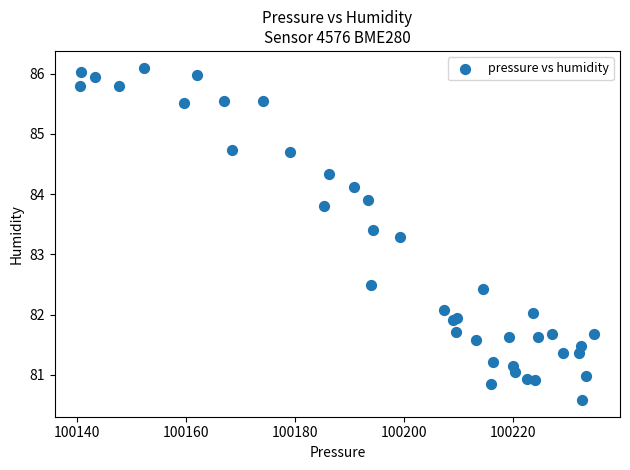

What Y value in the scatter plot is closest to 83?

83.3